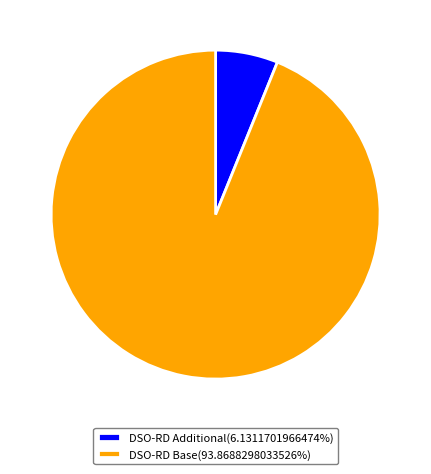

Do DSO-RD Additional(6.1311701966474%) and DSO-RD Base(93.8688298033526%) together represent more than half of the pie?

Yes